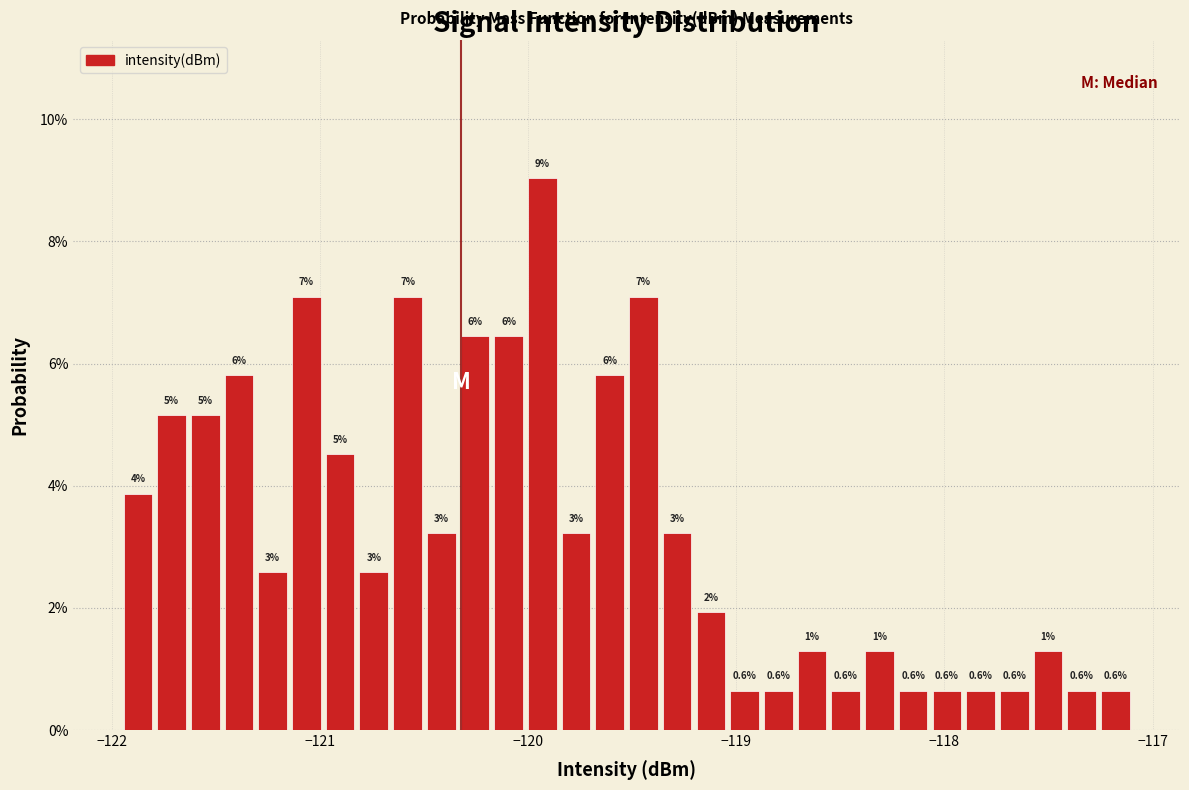

Read against the x-axis, roughly where is the centre of the tallest bar?

-119.9